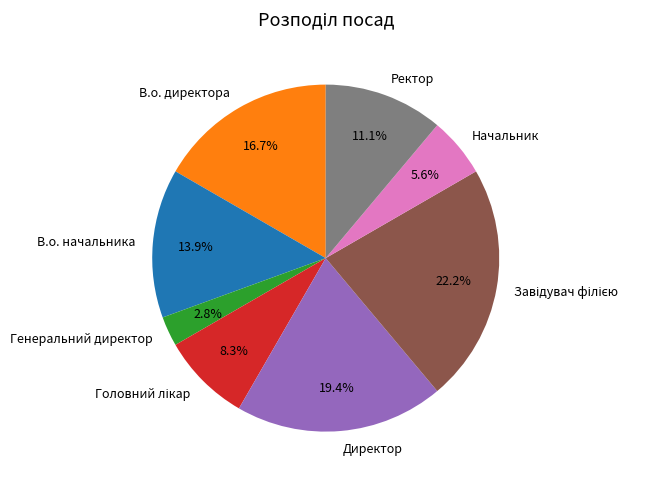

What is the ratio of the value at Ректор to the value at Генеральний директор?

4.0